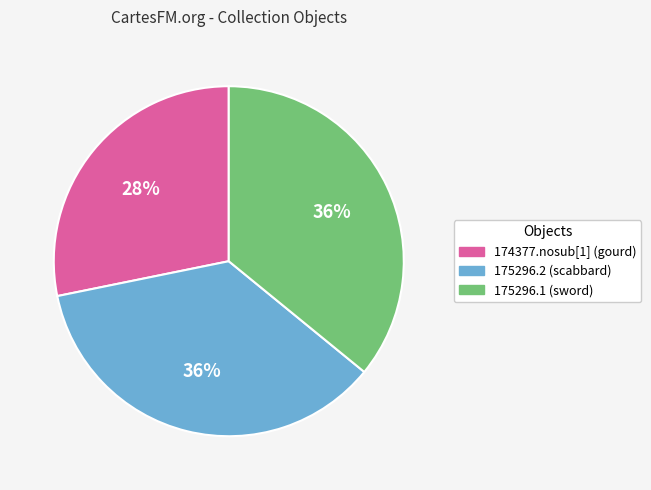

Is the sum of 175296.2 (scabbard) and 175296.1 (sword) greater than half?

Yes